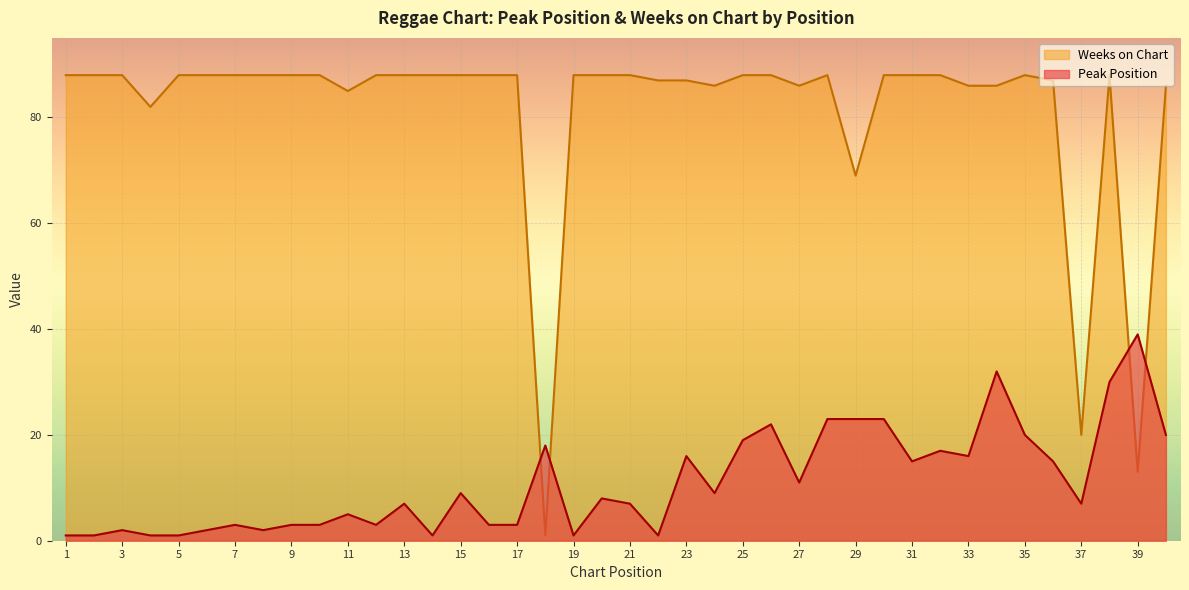

At which category does Peak Position reach its first local peak?

3